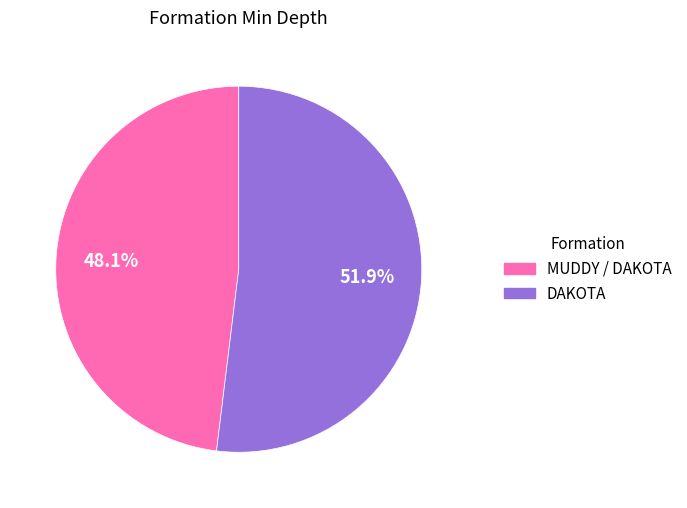

Which slice is the largest?

DAKOTA